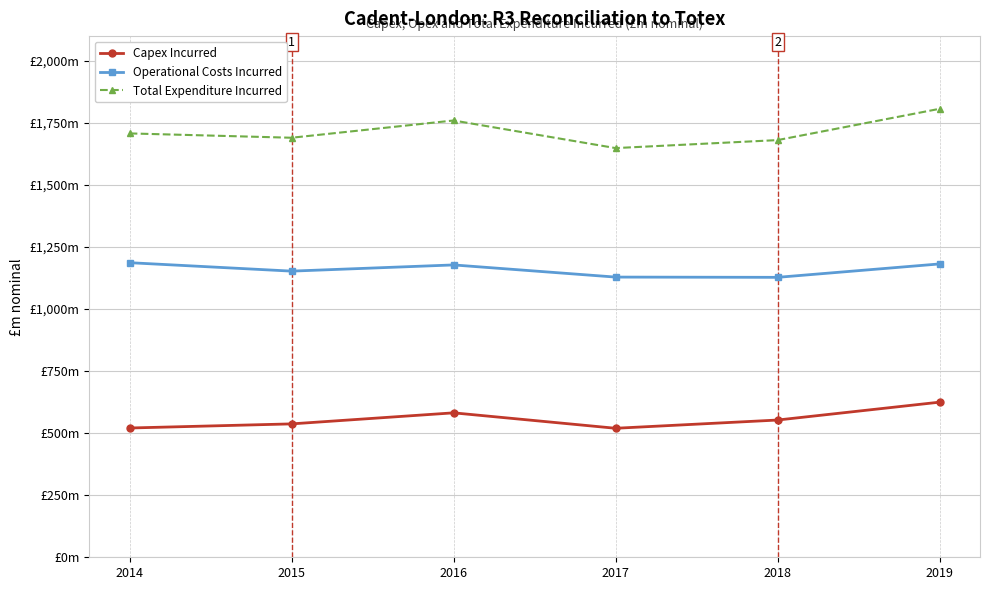

How many interior local peaks does the Total Expenditure Incurred series have?

1